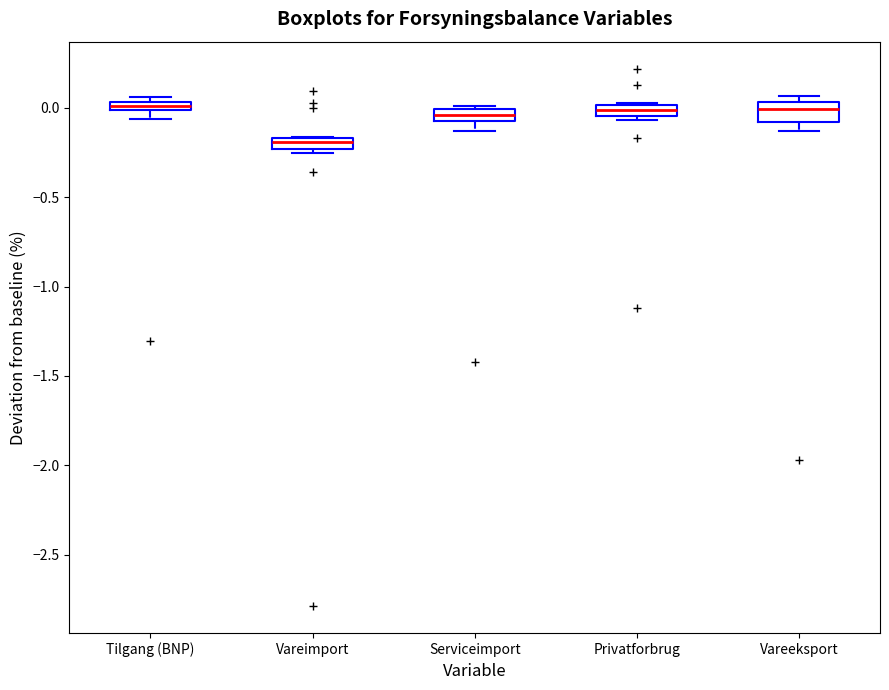

Where does the median line of the box for Vareeksport sit on the y-axis? The values are not printed on the chart, so give them approximately, as read against the axis.

0.00